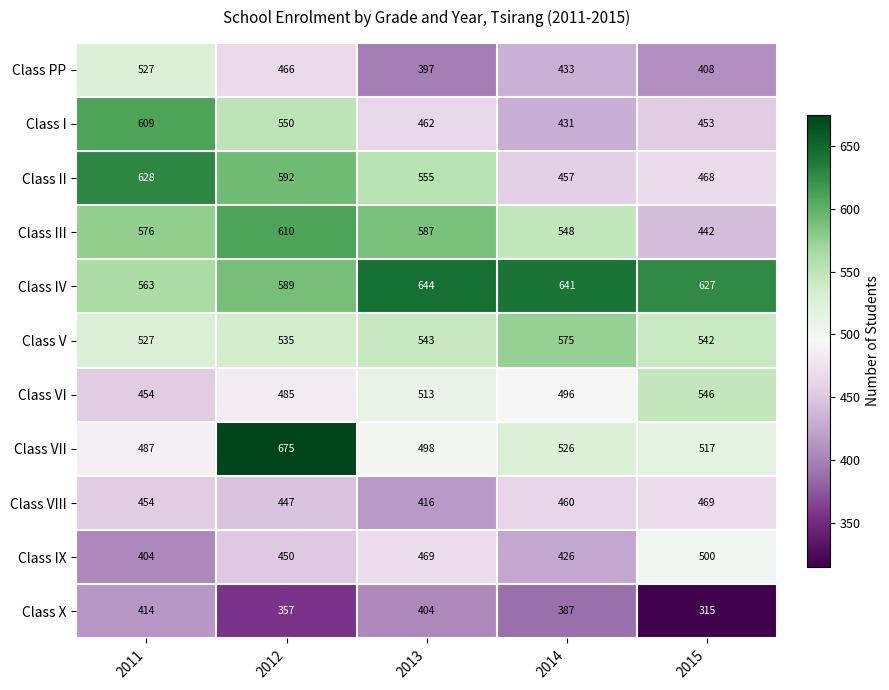

Rank the series by their maximum value, from lowest to highest.

Class X, Class VIII, Class IX, Class PP, Class VI, Class V, Class I, Class III, Class II, Class IV, Class VII